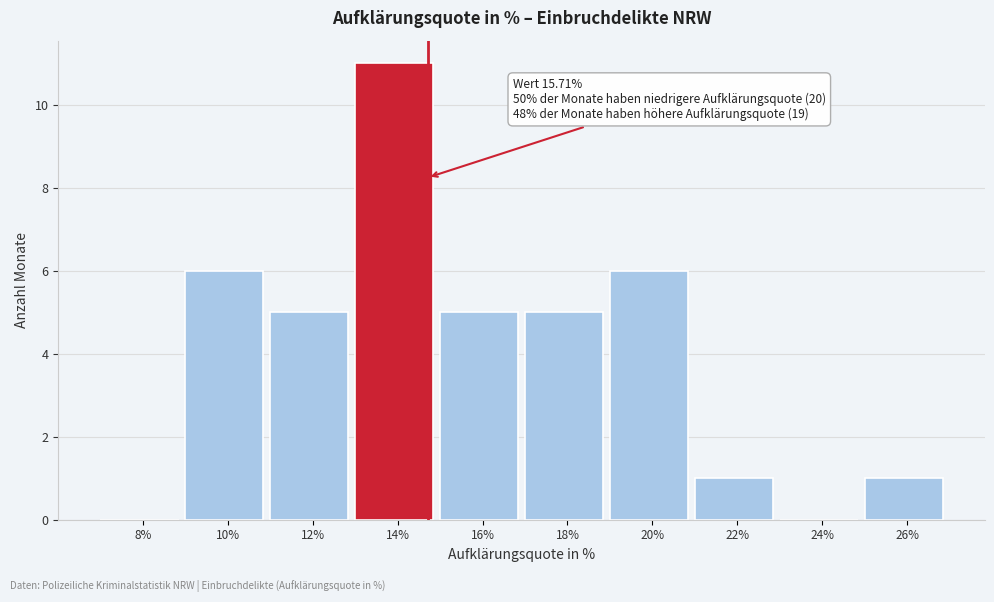

Reading left to right, list all the values displayed in this chart.

8%=0	10%=6	12%=5	14%=11	16%=5	18%=5	20%=6	22%=1	24%=0	26%=1